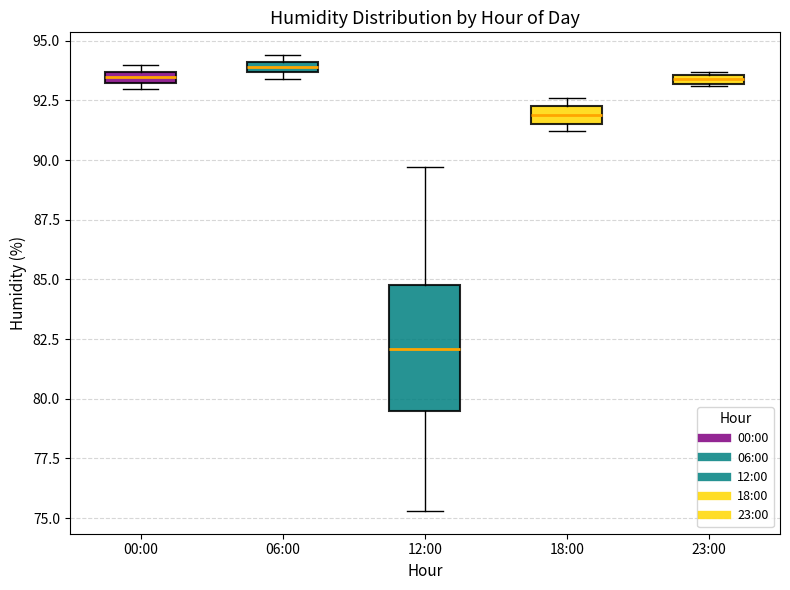

Which box is the tallest, from its lower edge to its upper edge?

12:00